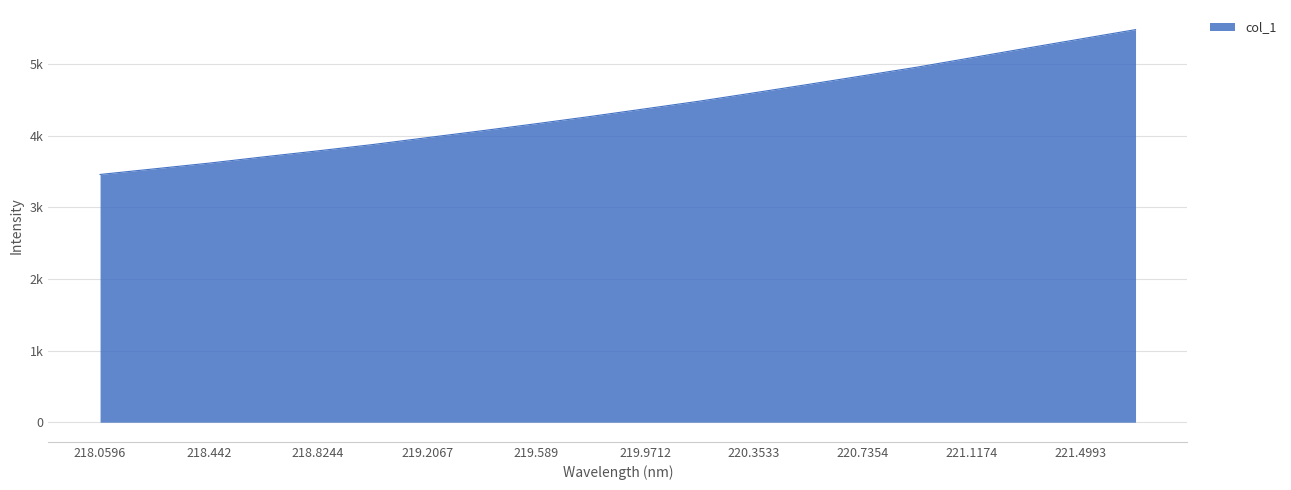

What is the sum of all values?

87525.3